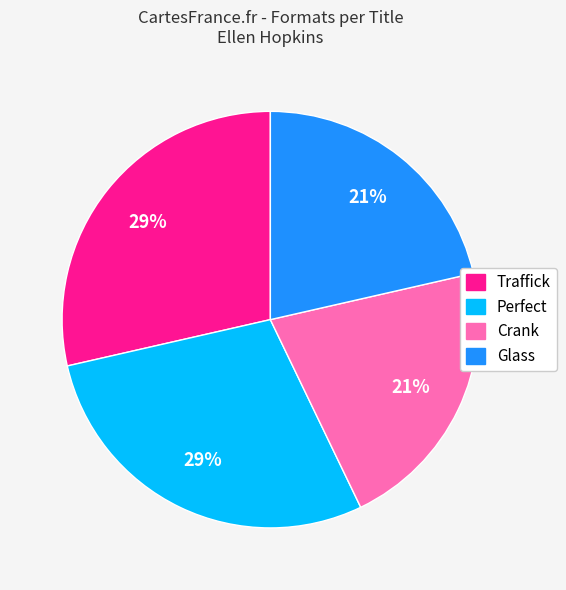

What is the ratio of the value at Glass to the value at Crank?

1.0